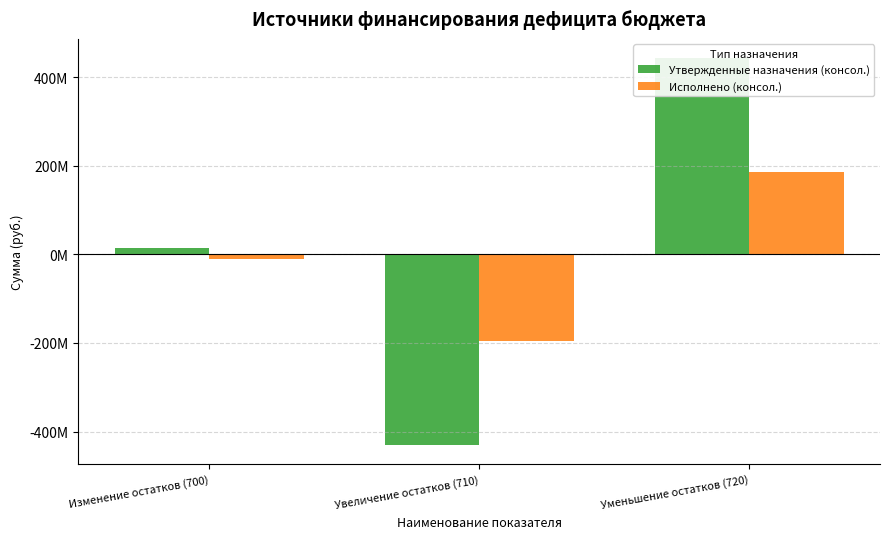

How many positive values does the Утвержденные назначения (консол.) series have?

2